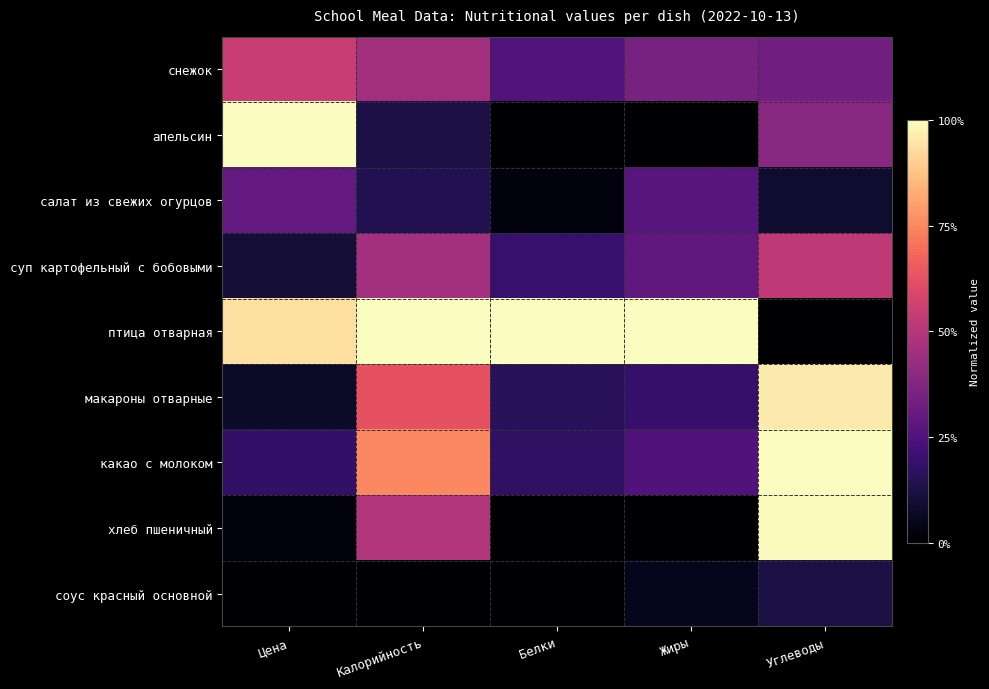

At how many categories does at least one series exceed 0?

5